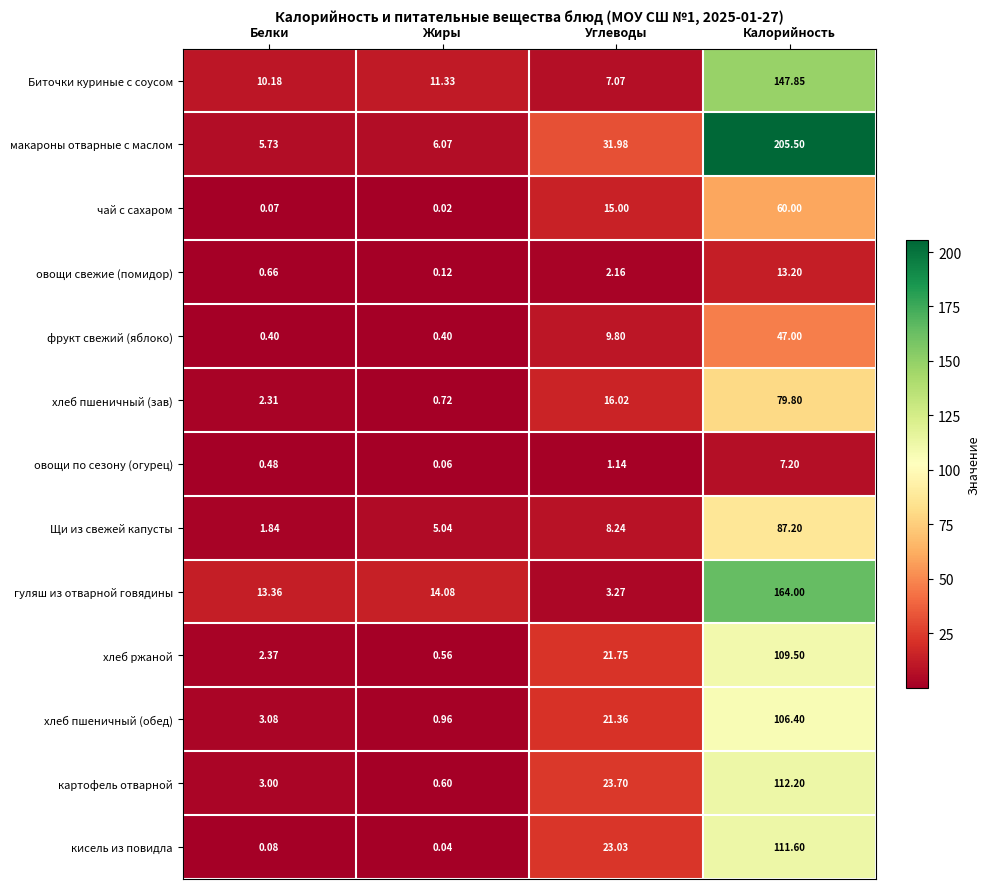

How many data points does each series have?

4